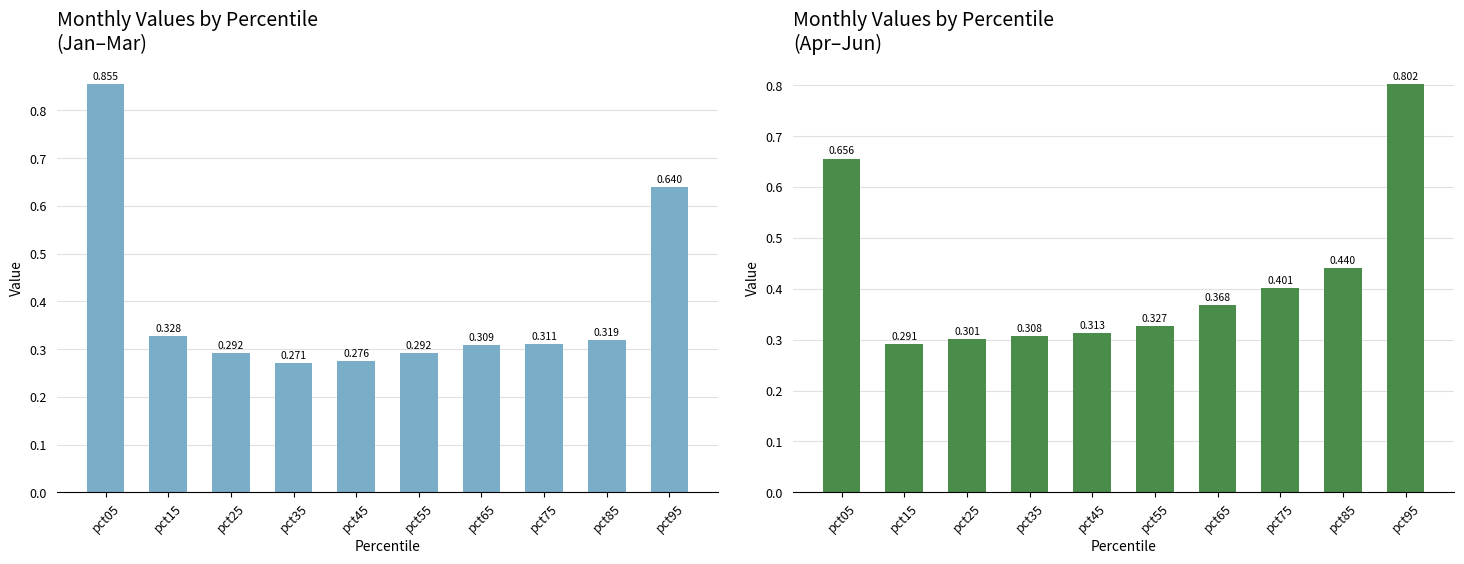

How many distinct data groups are displayed?

2